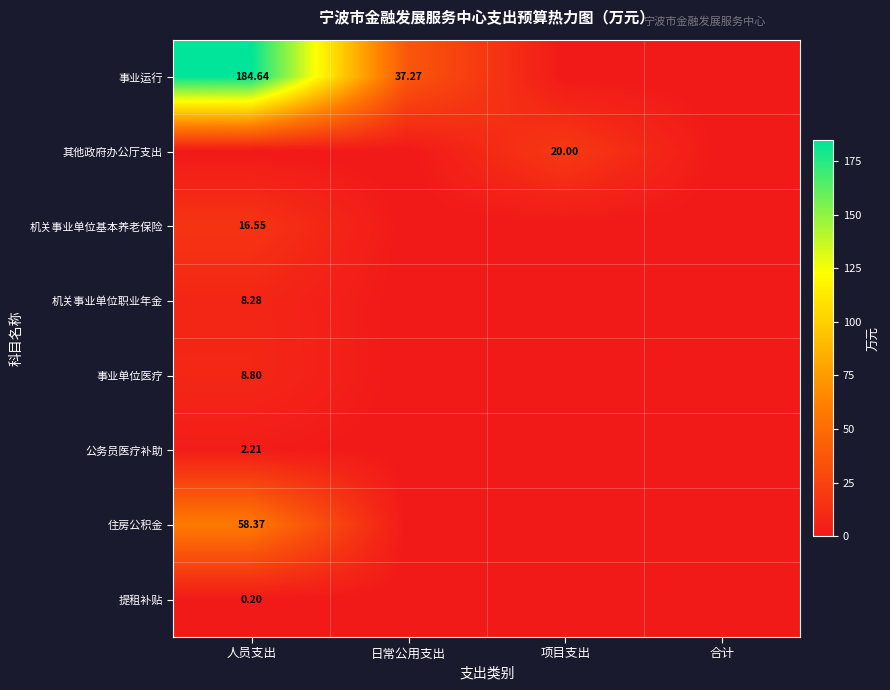

At which label is 其他政府办公厅支出 closest to 10?

人员支出